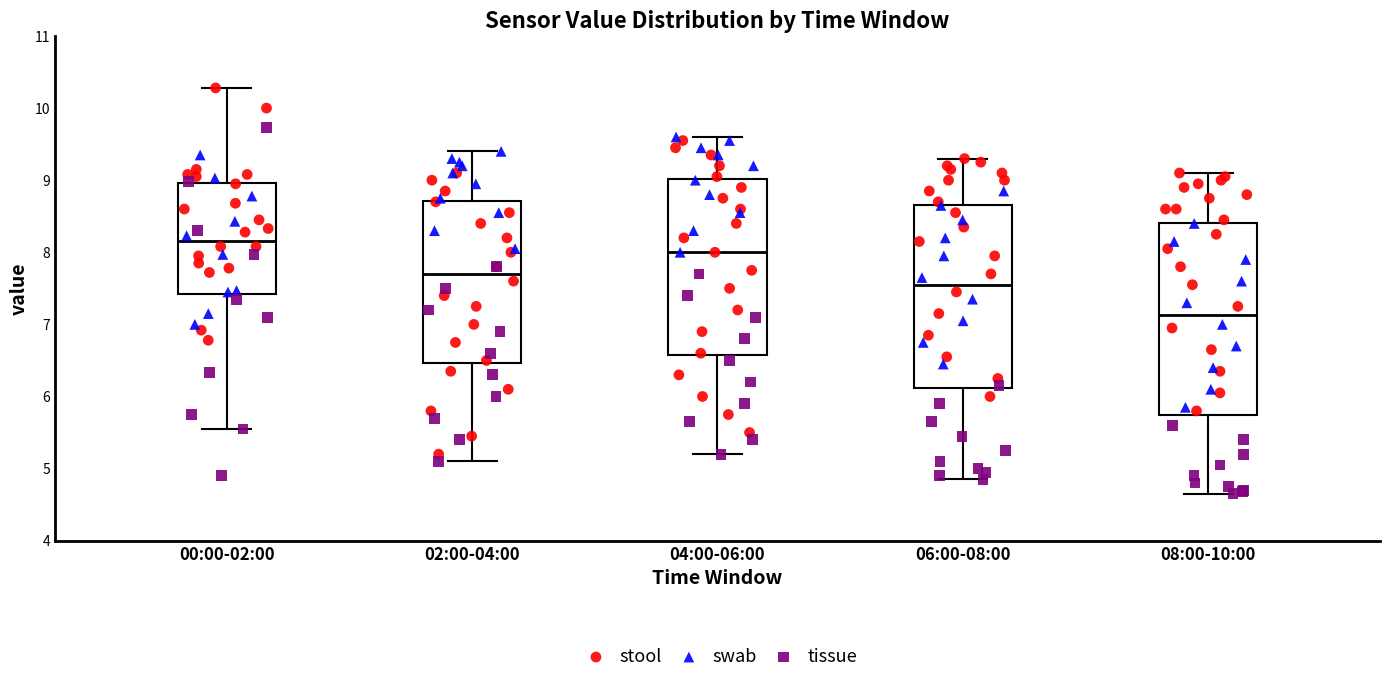

Where is the lower edge of the box for 04:00-06:00 on the y-axis? The values are not printed on the chart, so give them approximately, as read against the axis.

6.6